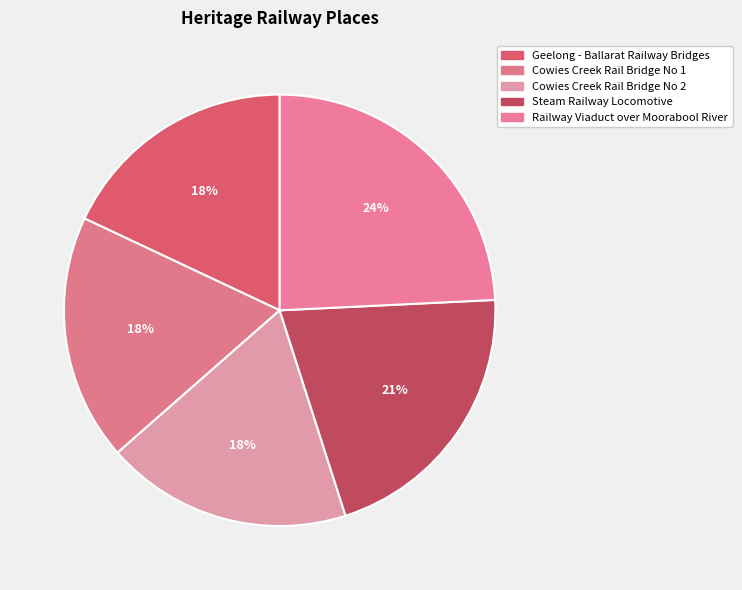

Count the number of slices in the pie.

5